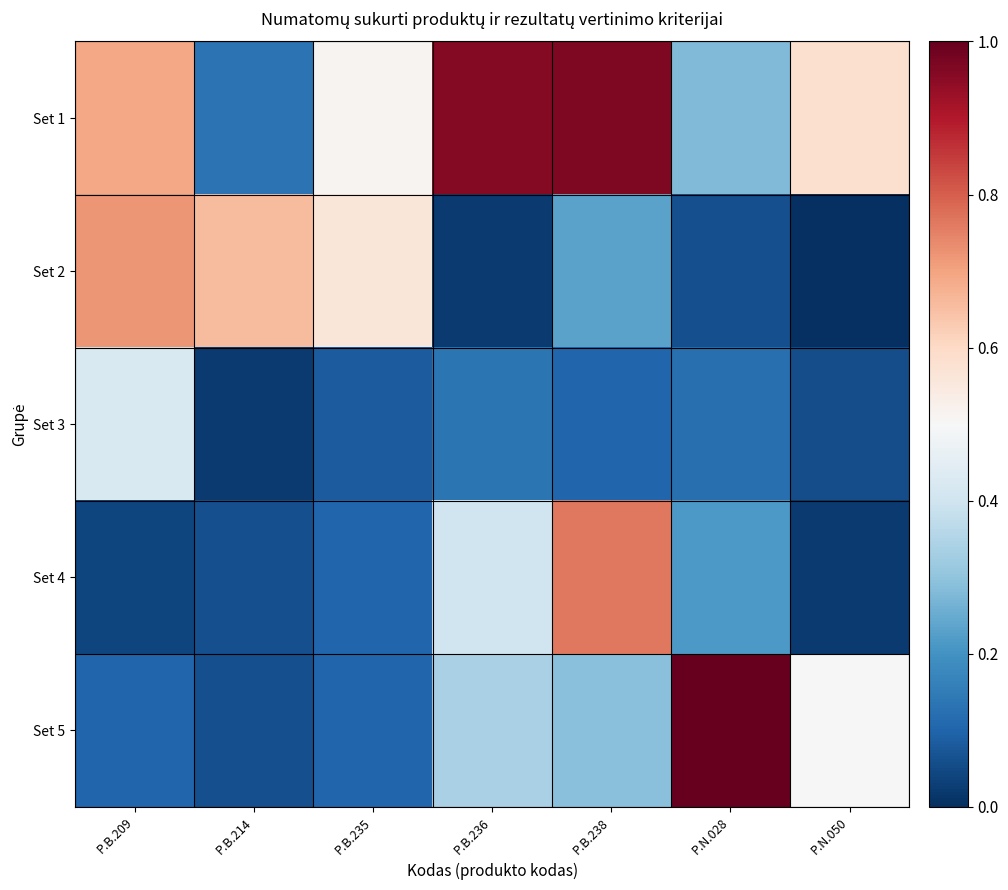

Reading left to right, extract all data points from this chart.

Set 1: P.B.209=0.7	P.B.214=0.1	P.B.235=0.5	P.B.236=1.0	P.B.238=1.0	P.N.028=0.3	P.N.050=0.6
Set 2: P.B.209=0.7	P.B.214=0.7	P.B.235=0.6	P.B.236=0.0	P.B.238=0.2	P.N.028=0.1	P.N.050=0.0
Set 3: P.B.209=0.4	P.B.214=0.0	P.B.235=0.1	P.B.236=0.1	P.B.238=0.1	P.N.028=0.1	P.N.050=0.1
Set 4: P.B.209=0.0	P.B.214=0.1	P.B.235=0.1	P.B.236=0.4	P.B.238=0.8	P.N.028=0.2	P.N.050=0.0
Set 5: P.B.209=0.1	P.B.214=0.1	P.B.235=0.1	P.B.236=0.3	P.B.238=0.3	P.N.028=1.0	P.N.050=0.5